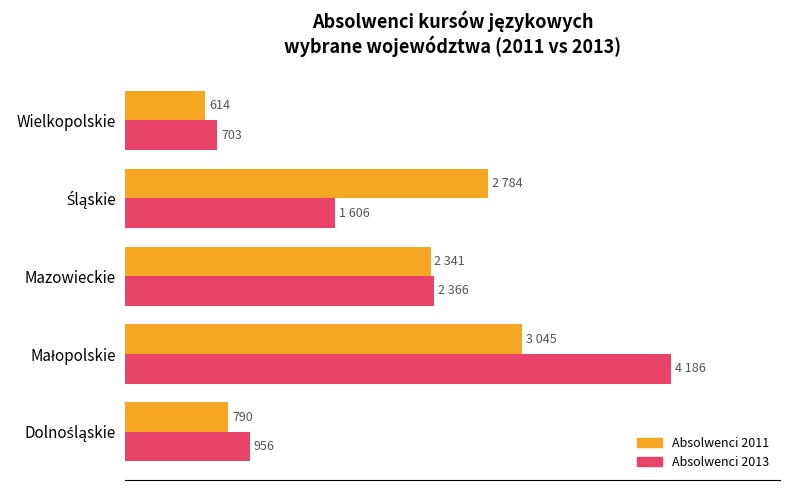

What is the difference between the maximum and minimum values in the Absolwenci 2011 series?

2431